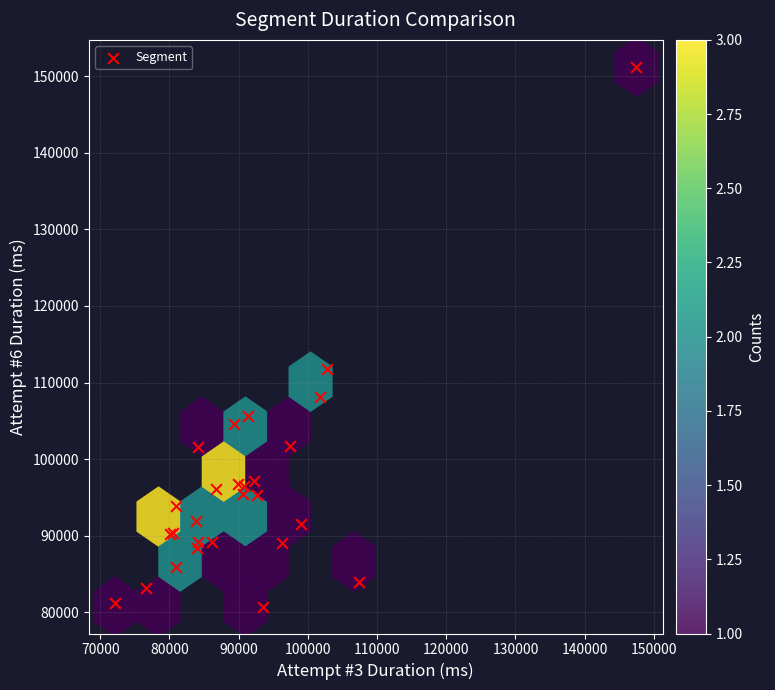

What Y value in the scatter plot is closest to 115984?

111723